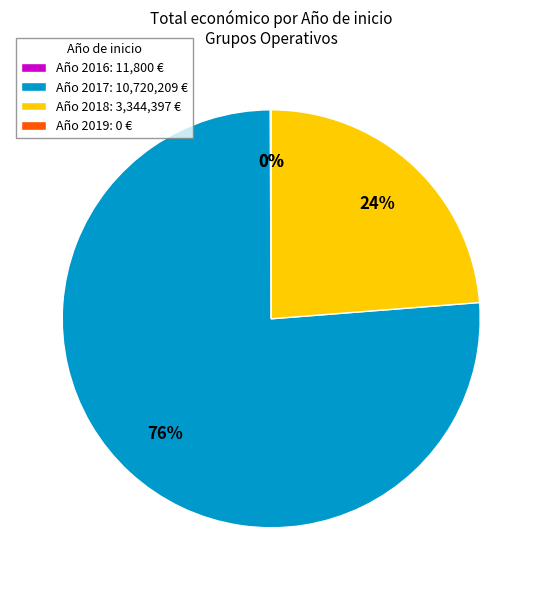

To the nearest percent, what is the difference between the largest and smallest slice percentages?

76%